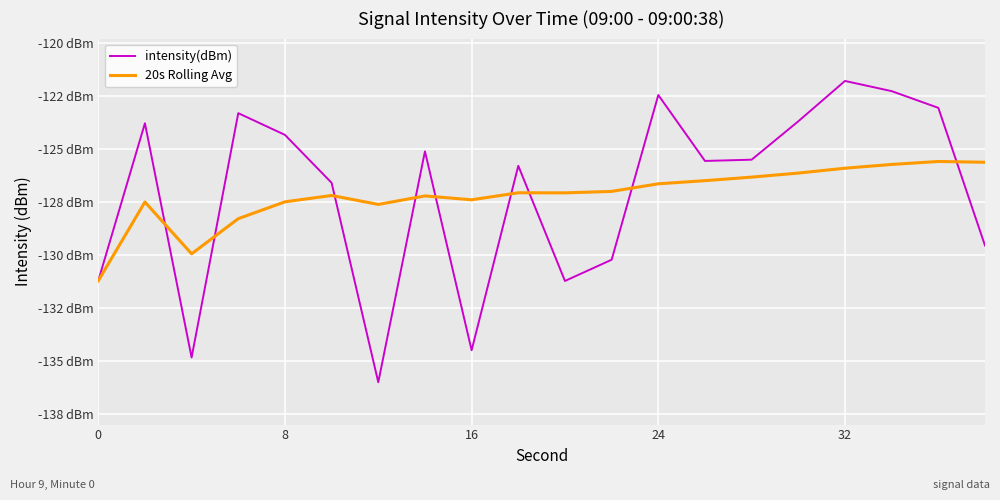

Is this an area chart (filled region under the line)?

No